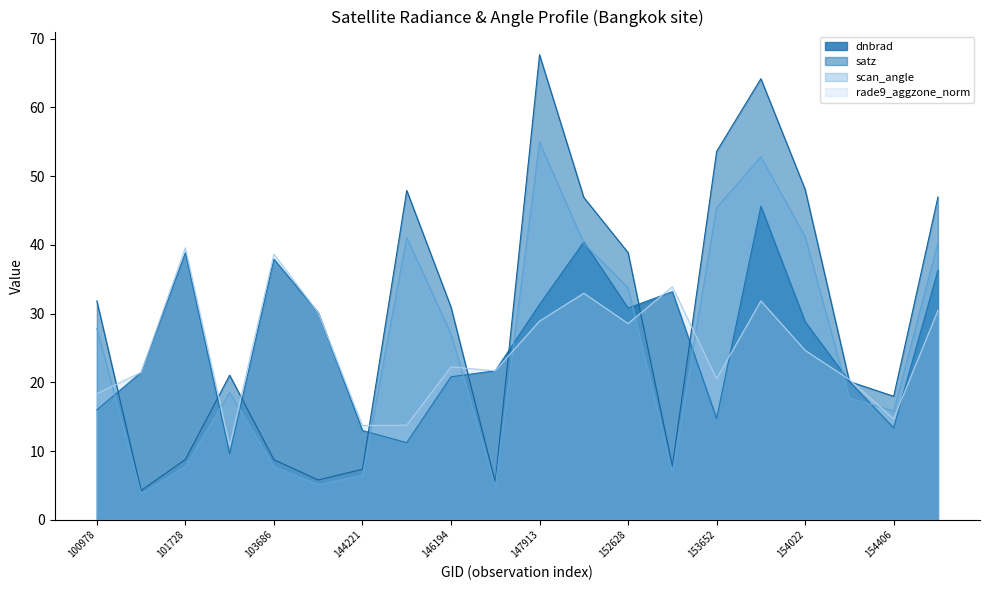

At which label does scan_angle first exceed 27?

100978